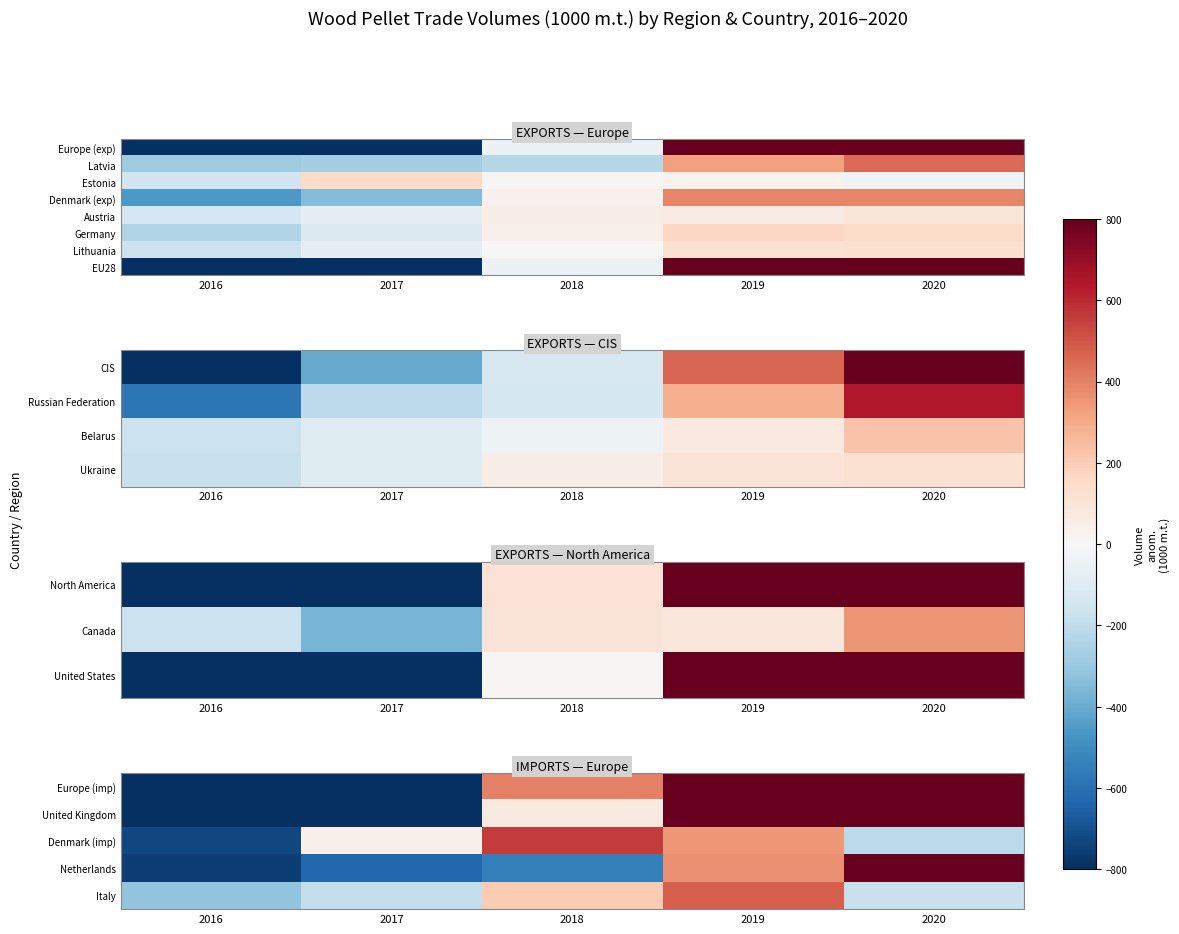

Between 2019 and 2016, which is larger?

2019